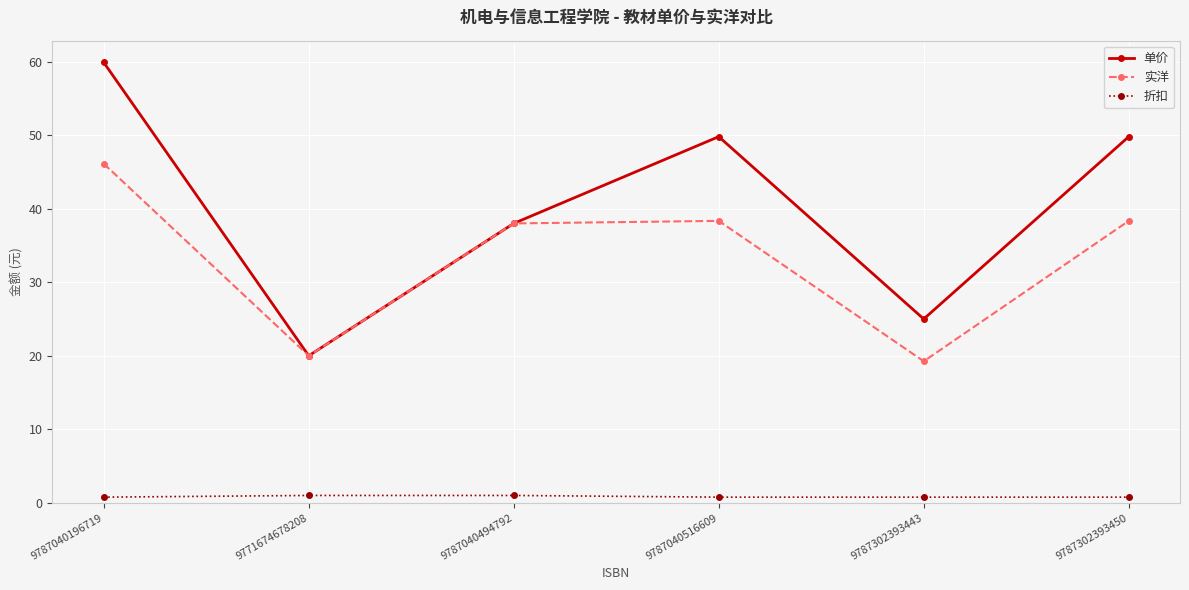

The 实洋 series shows 8.5 at 9771674678208. True or false?

False